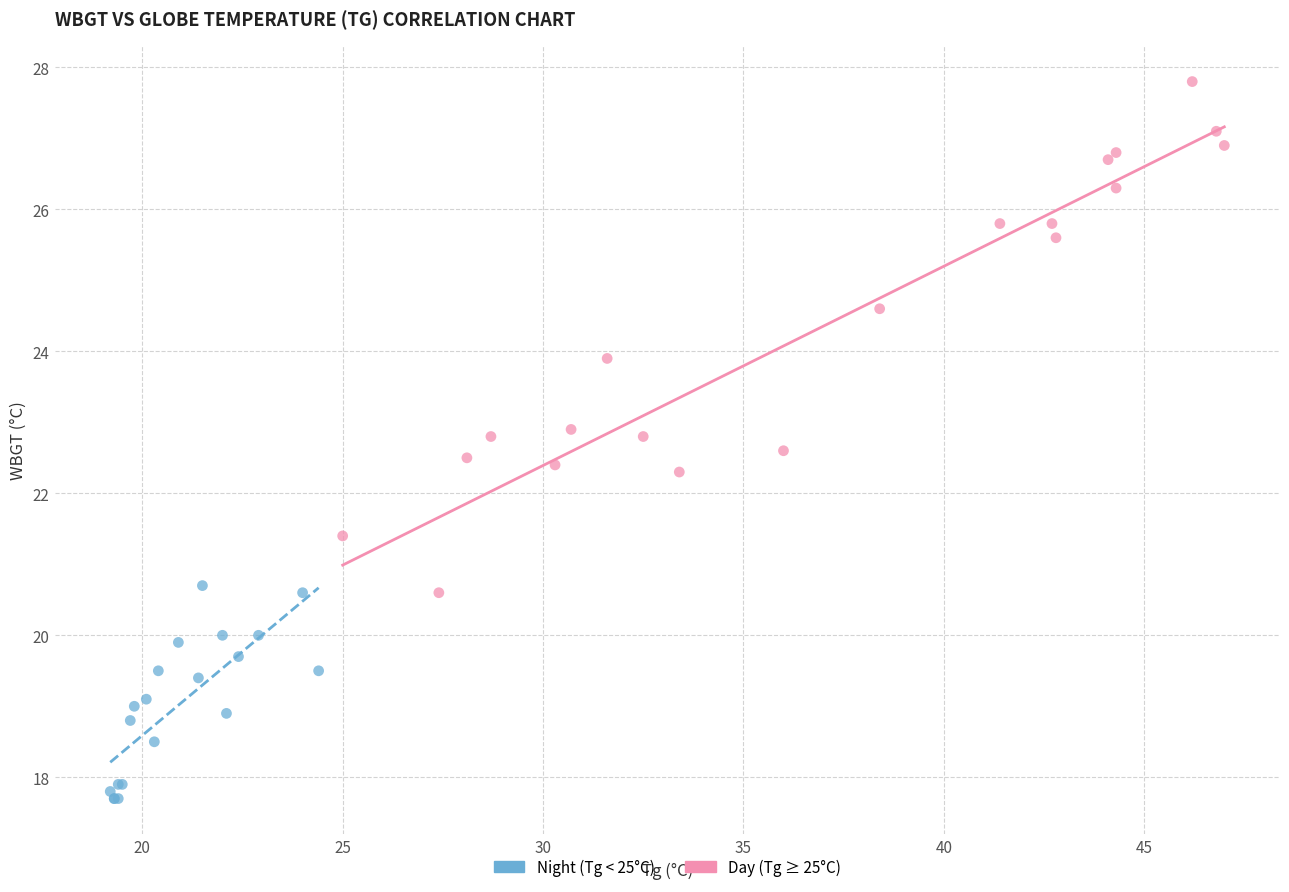

Which series contains the highest Y value?

Day (Tg ≥ 25°C)